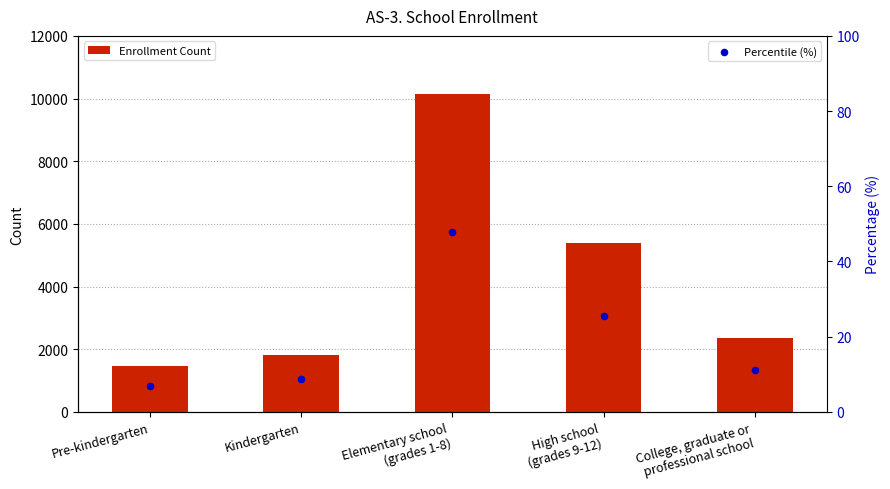

Which series has the largest Y range (max minus min)?

Enrollment Count